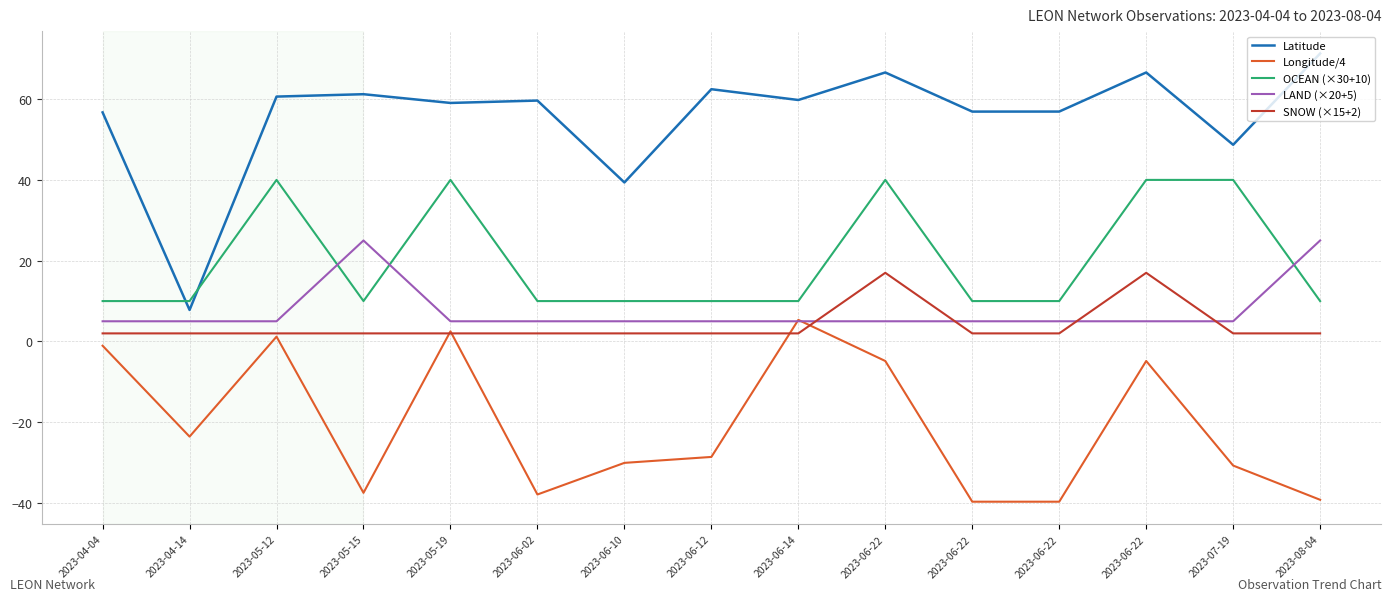

What is the difference between the second highest and minimum values in the OCEAN (×30+10) series?

30.0